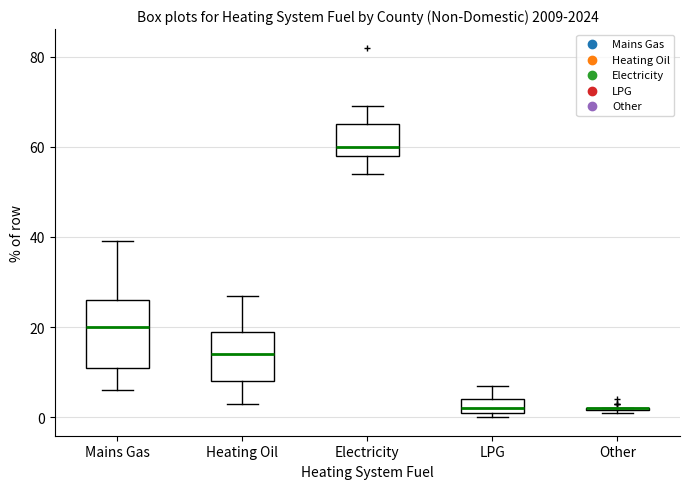

Reading left to right, transcribe this box plot: for each box, give where its median line is, the range the box spans, and where its two whiskers end, as read against the y-axis. The values are not printed on the chart, so give them approximately, as read against the axis.

Mains Gas: median 20, box 12 to 26, whiskers 6 to 40
Heating Oil: median 14, box 8 to 20, whiskers 4 to 28
Electricity: median 60, box 58 to 66, whiskers 54 to 70
LPG: median 2 (just above the box's lower edge), box 2 to 4, whiskers 0 to 8
Other: box collapsed to a line at 2, whiskers 2 to 2